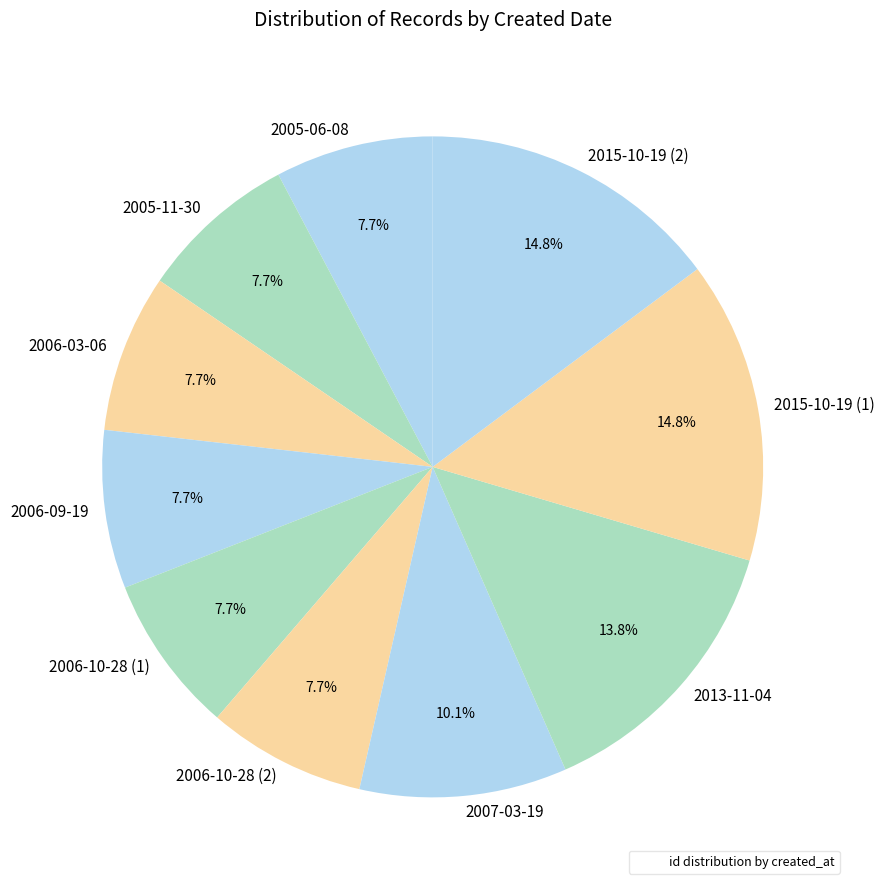

Combined, what portion of the pie is 2007-03-19 and 2005-11-30?

17.9%